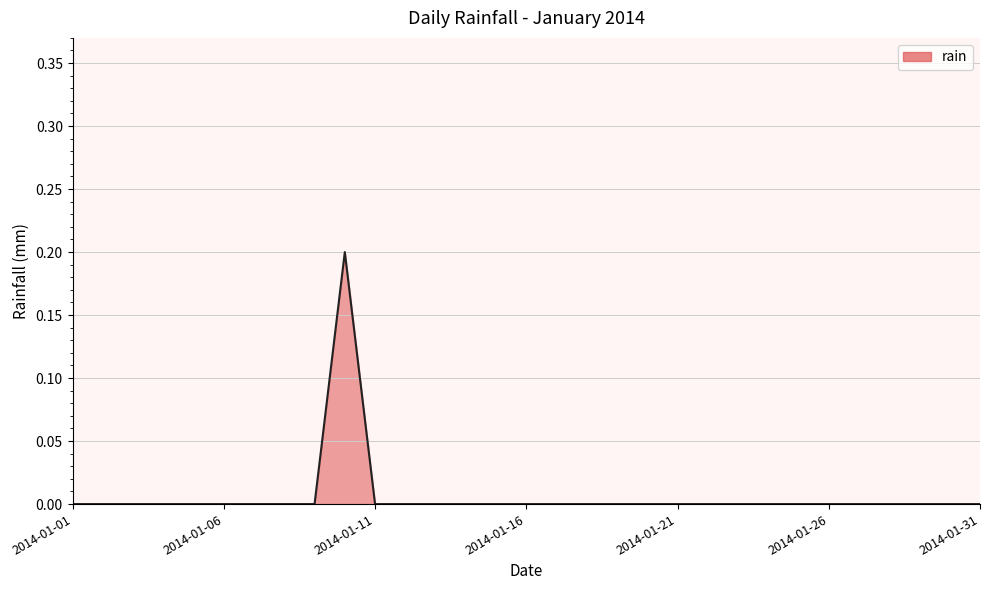

At which category does the data reach its first local peak?

2014-01-10